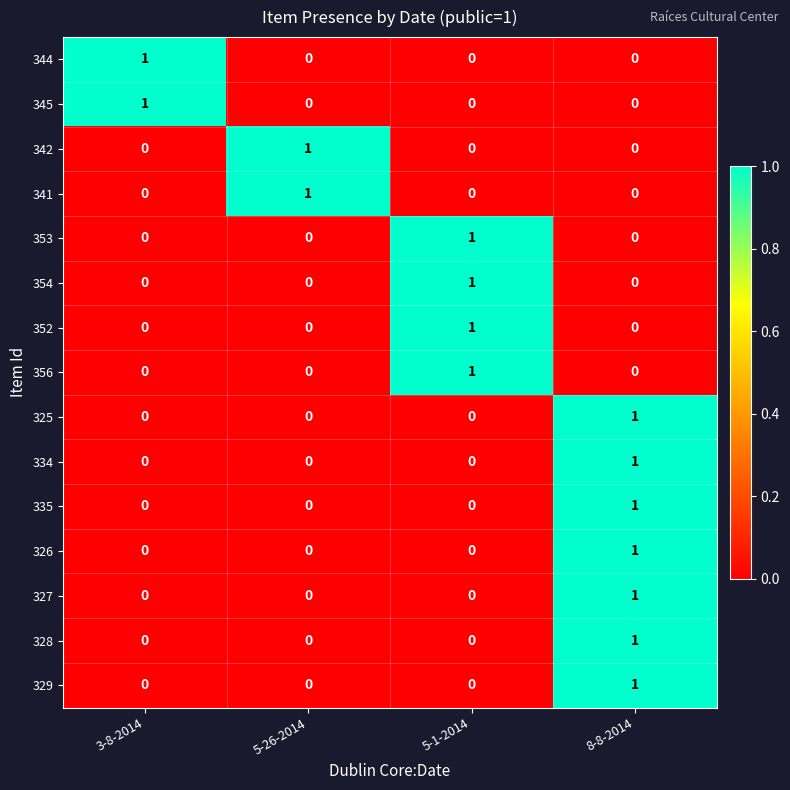

What is the difference between the highest and lowest values at 3-8-2014?

1